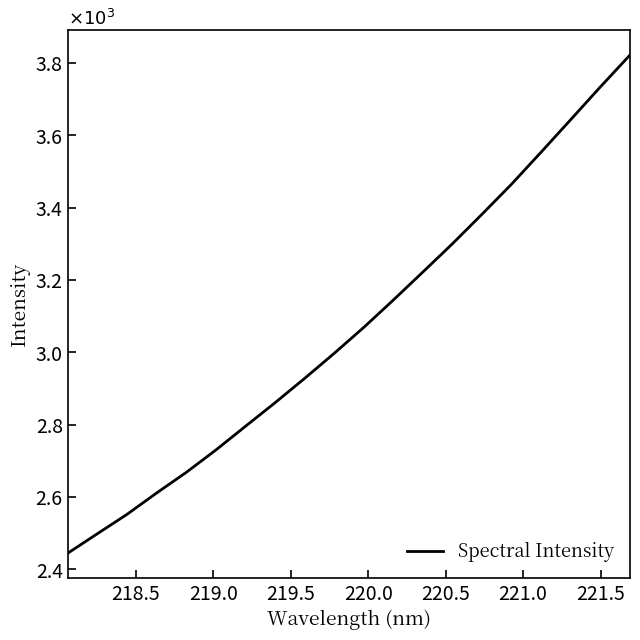

What is the difference between the maximum and minimum values?

1.4